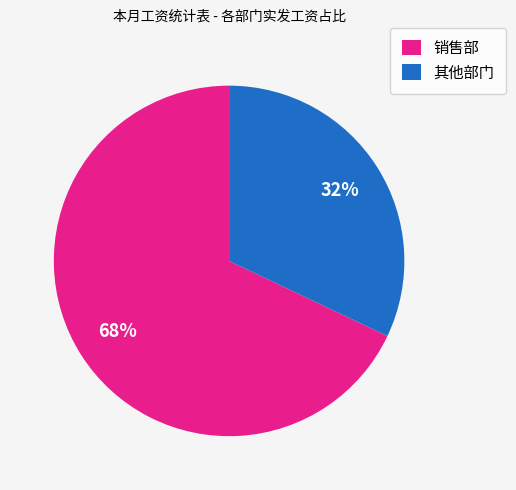

Which slice is the smallest?

其他部门